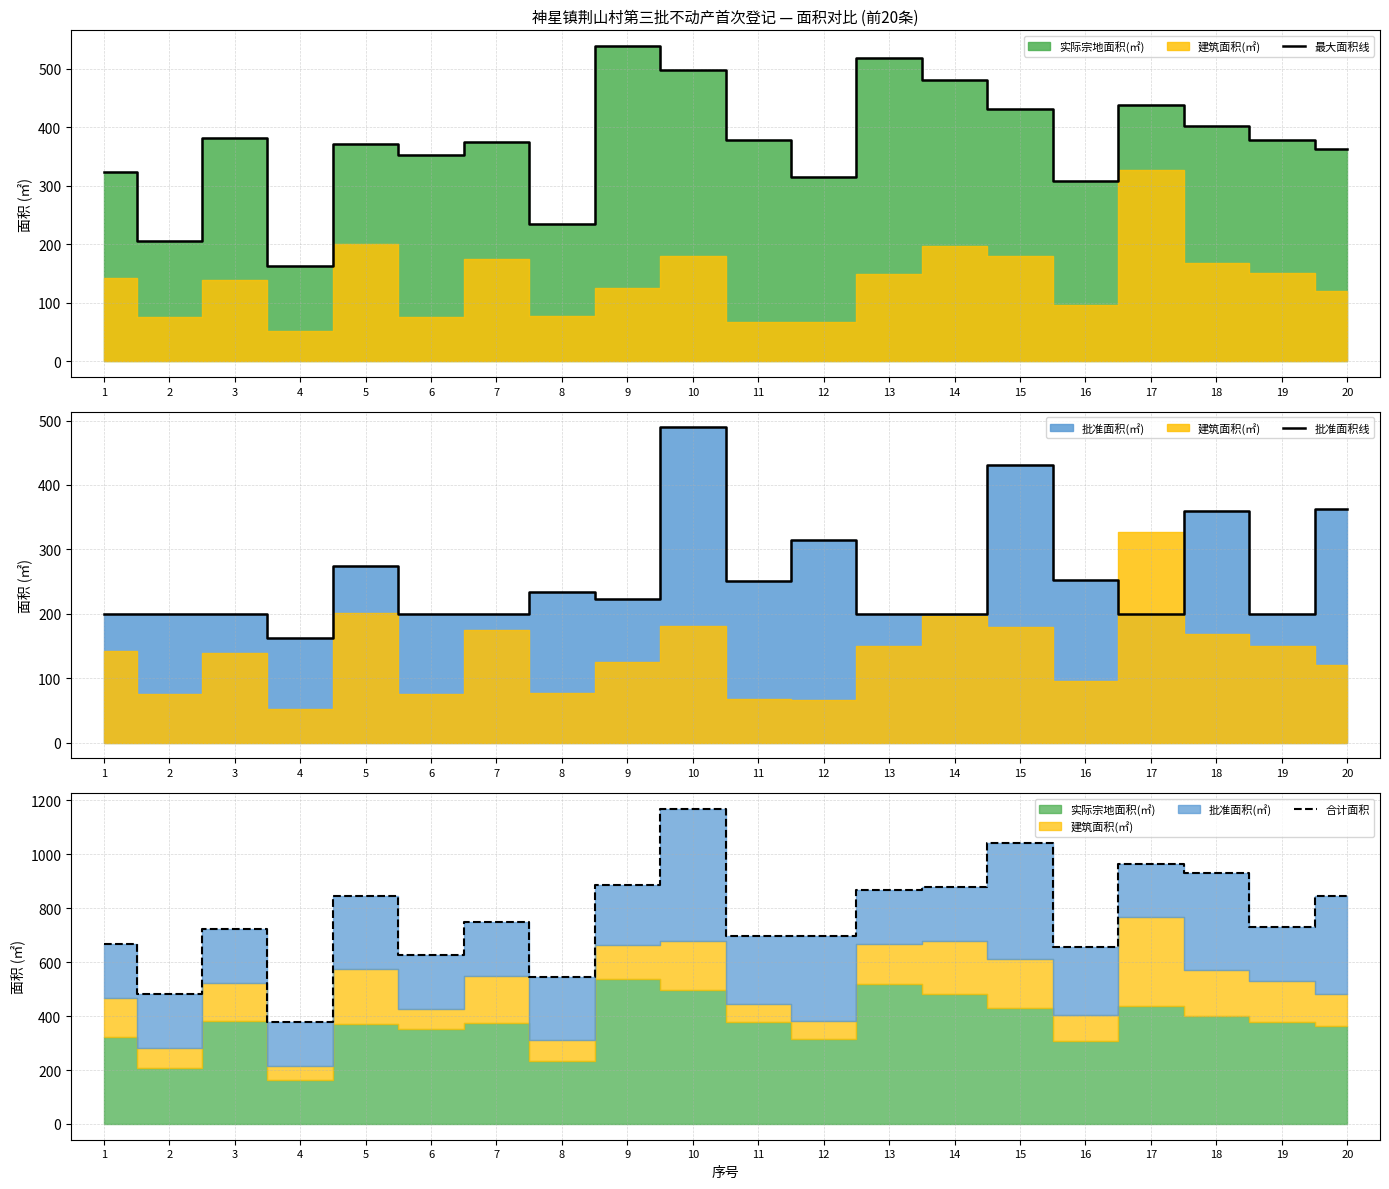

What is the total value across all series at 17?

1604.2